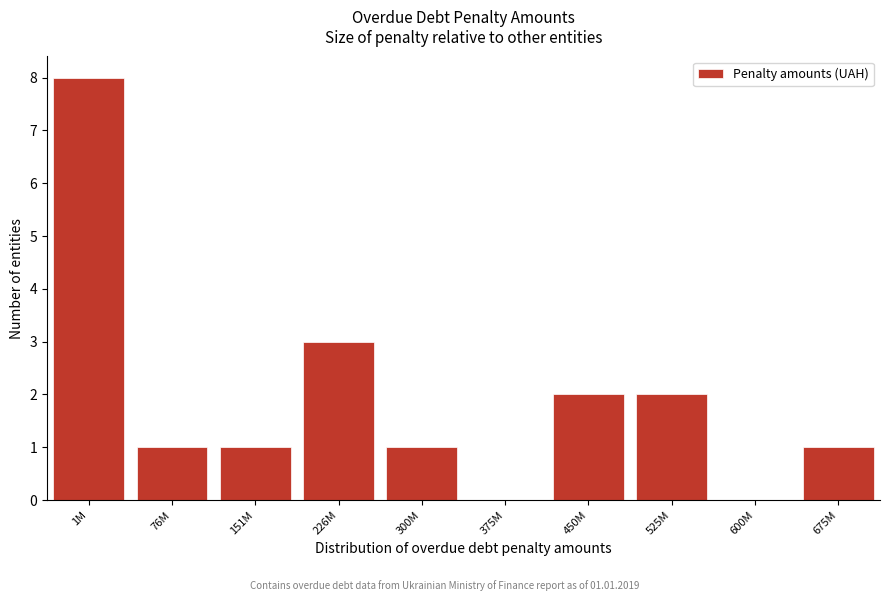

Reading left to right, transcribe all the data shown in this chart.

1M=8	76M=1	151M=1	226M=3	300M=1	375M=0	450M=2	525M=2	600M=0	675M=1